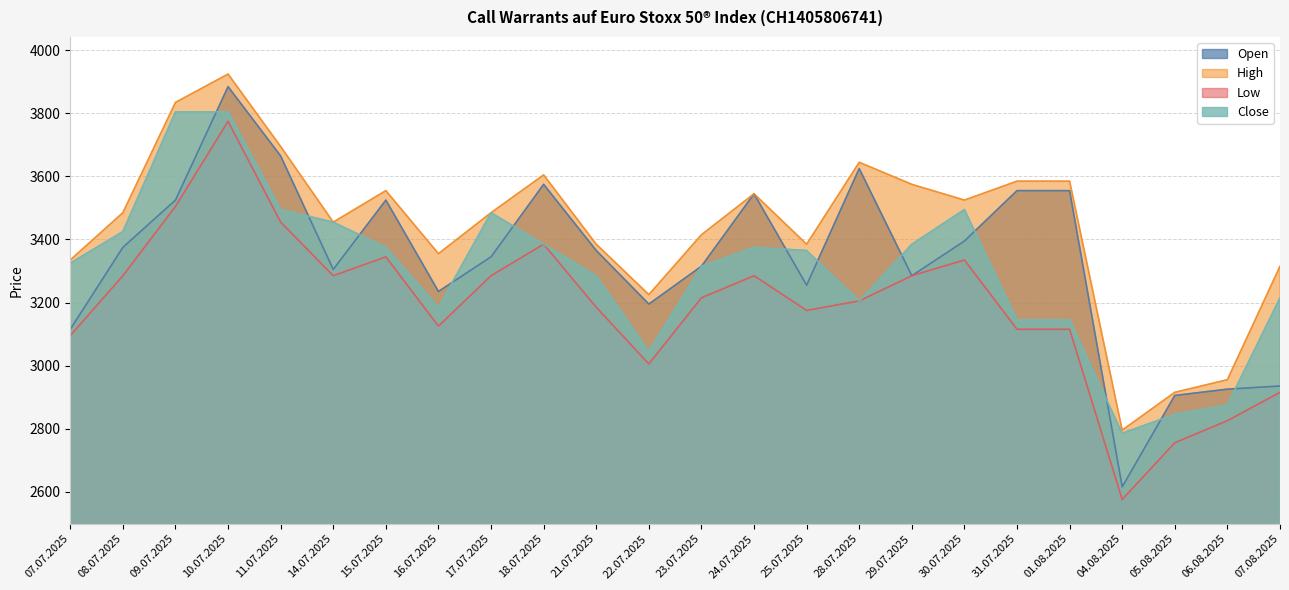

At which label does Close first exceed 3365?

08.07.2025